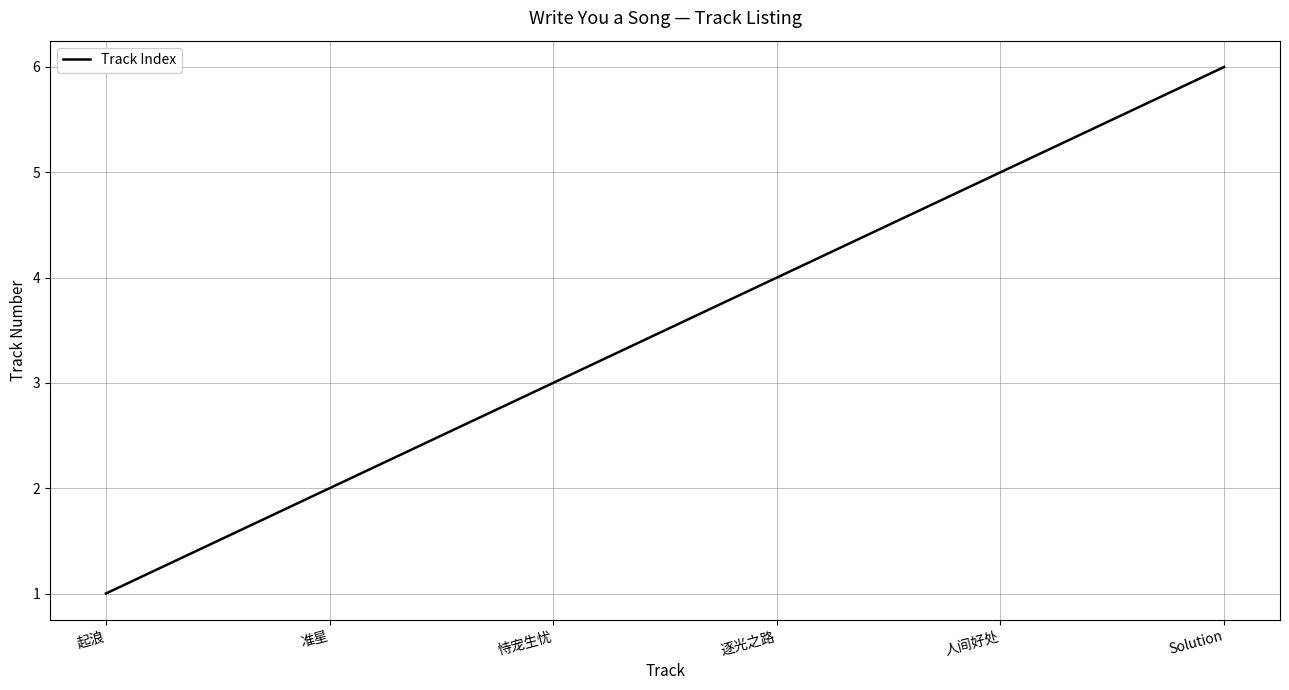

Which category has the highest value across all series?

Solution